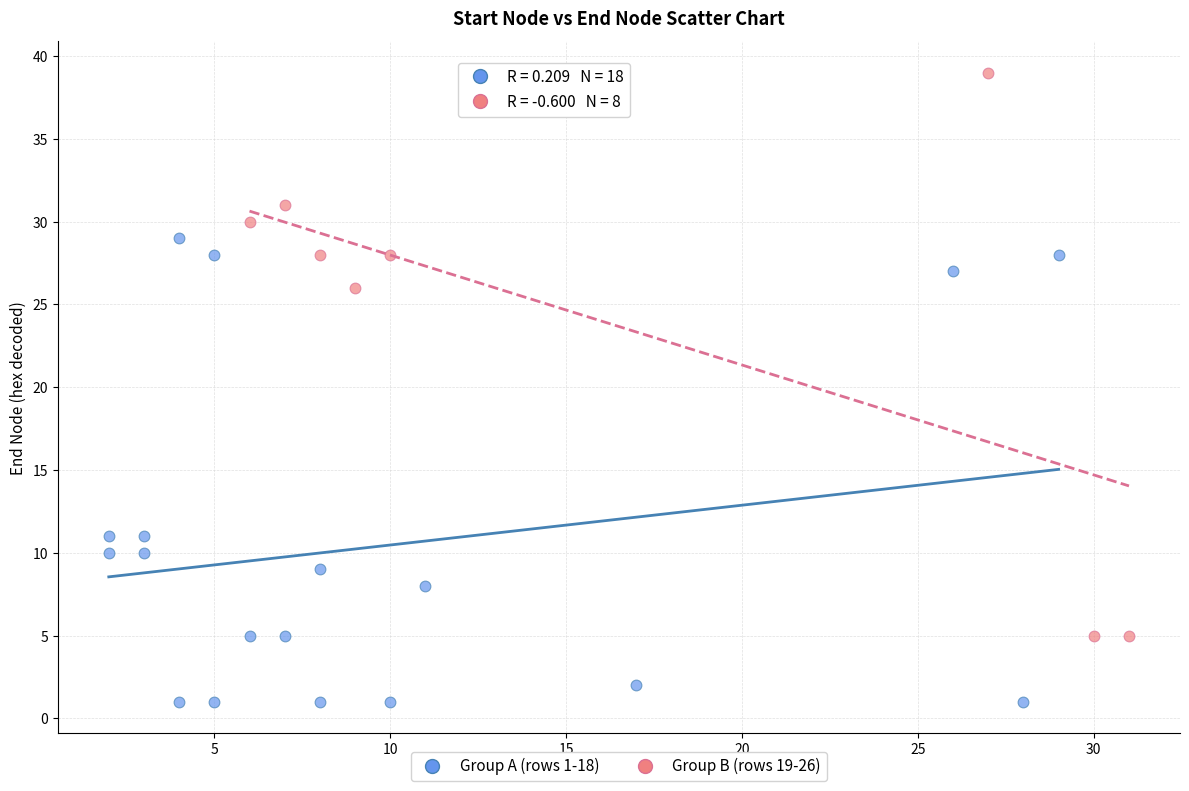

Which series has the largest Y range (max minus min)?

Group B (rows 19-26)